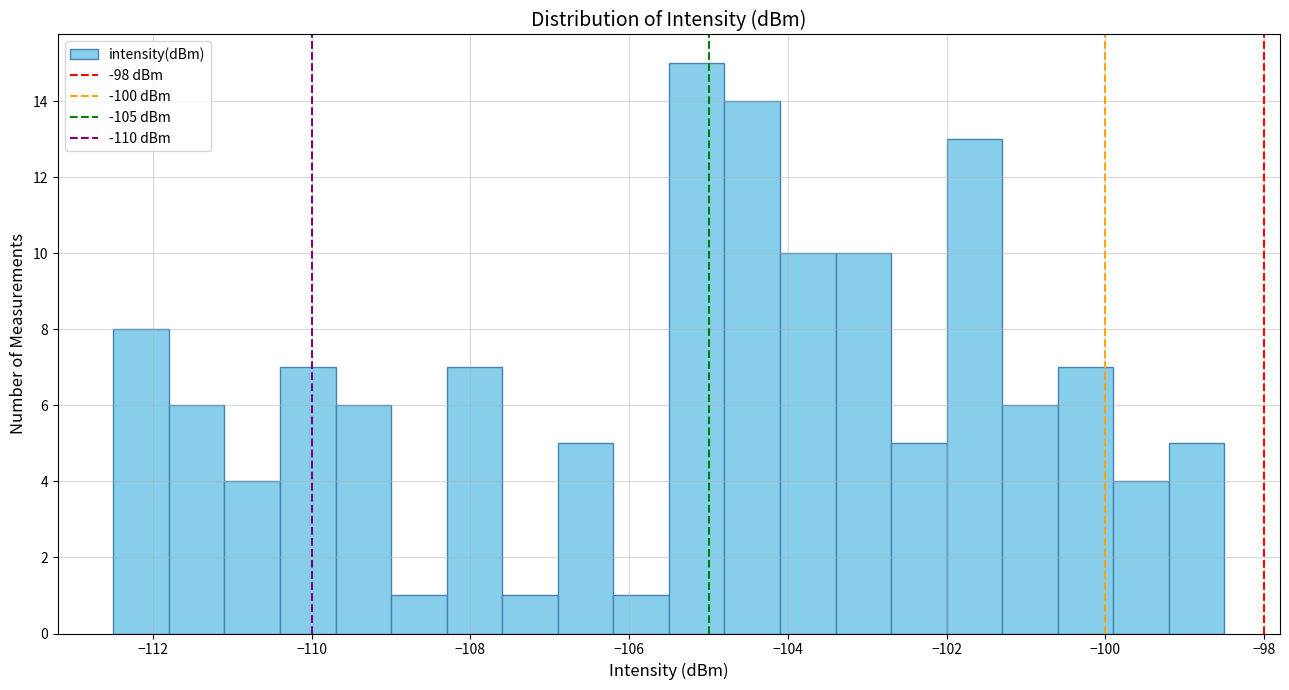

Around what value on the x-axis is the tallest bar? Give the approximate position of its centre, as read against the axis.

-105.2